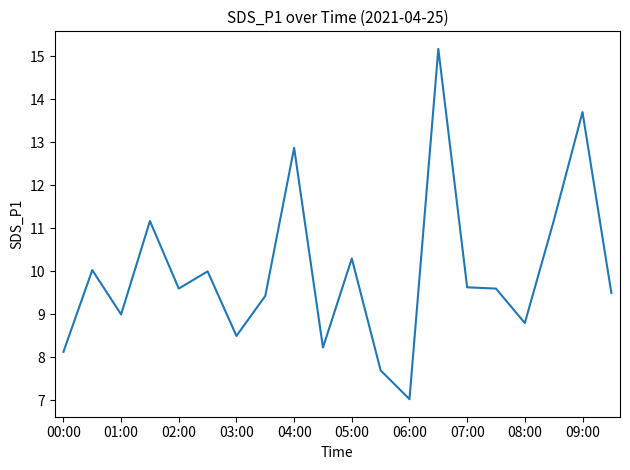

Does the chart have visible grid lines?

No